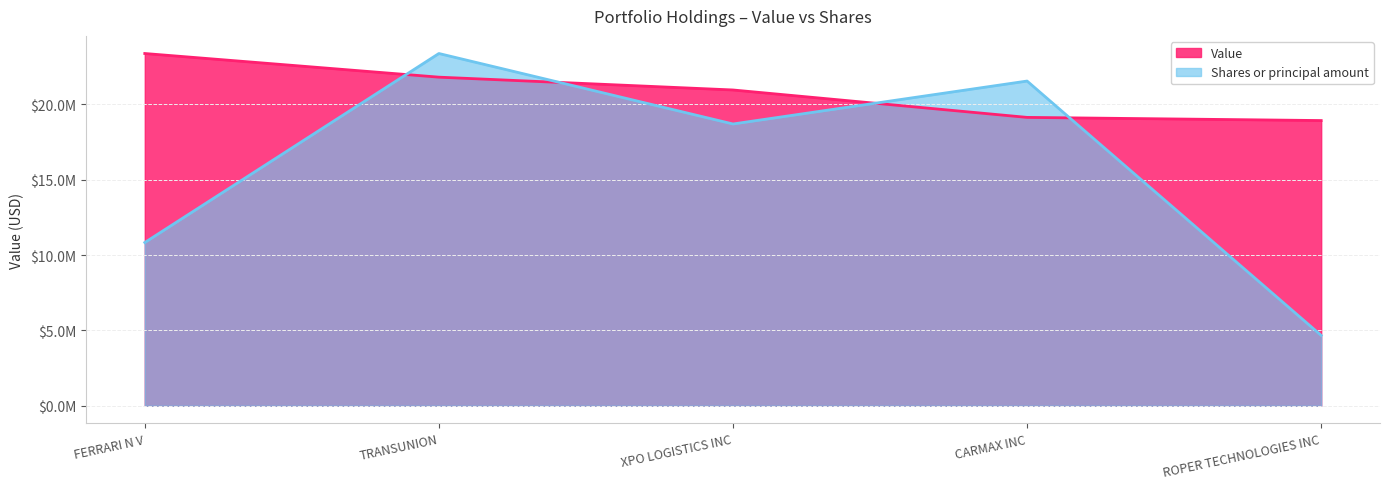

At which label does Shares or principal amount reach its minimum?

ROPER TECHNOLOGIES INC